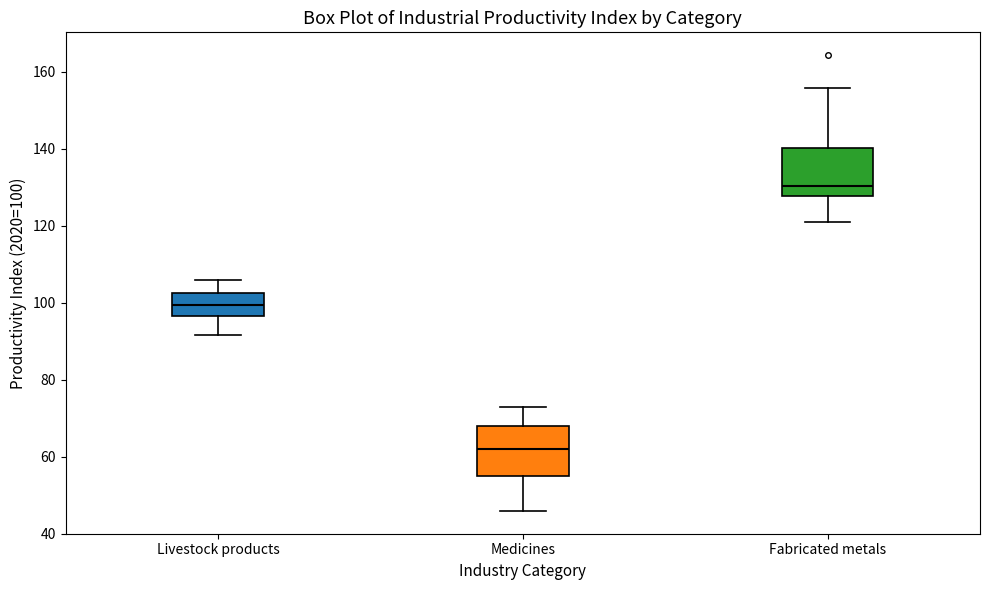

Where is the lower edge of the box for Livestock products on the y-axis? The values are not printed on the chart, so give them approximately, as read against the axis.

96